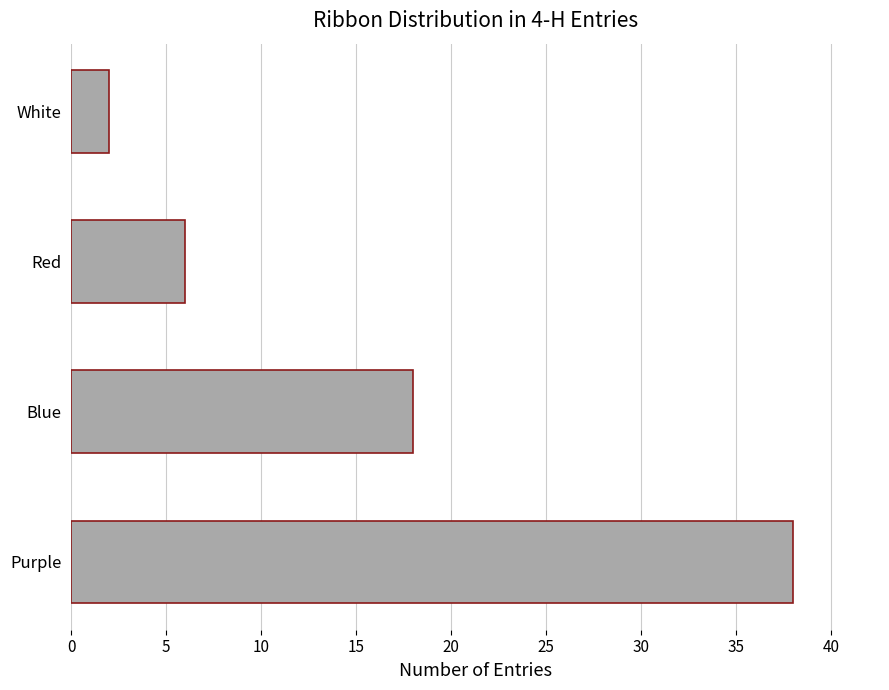

List the labels in order of value, smallest first.

White, Red, Blue, Purple